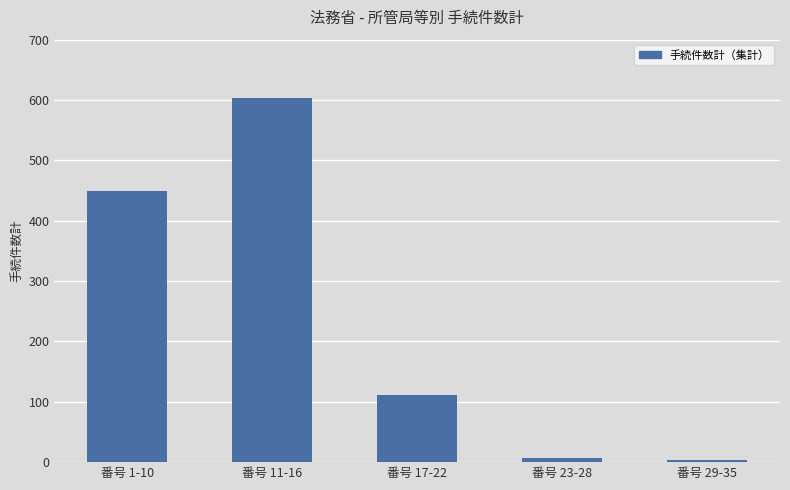

What is the difference between the maximum and minimum values?

601